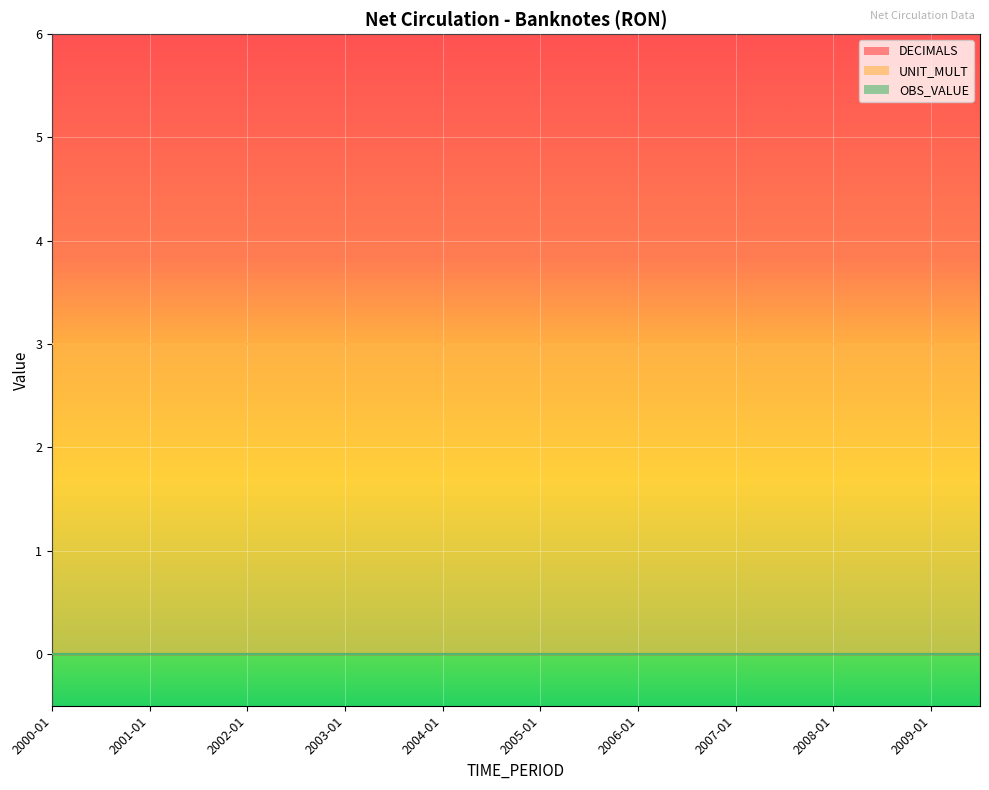

Is the value of DECIMALS at 2003-01 greater than the value of UNIT_MULT at 2009-07?

No